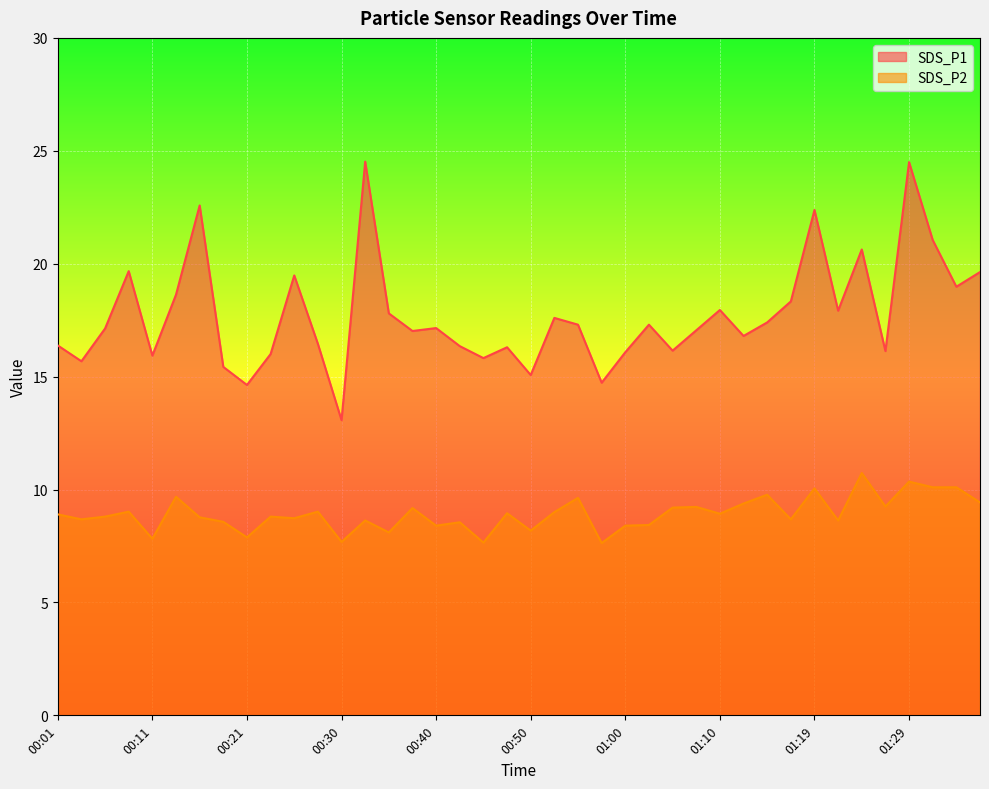

How many interior local valleys does the SDS_P2 series have?

14